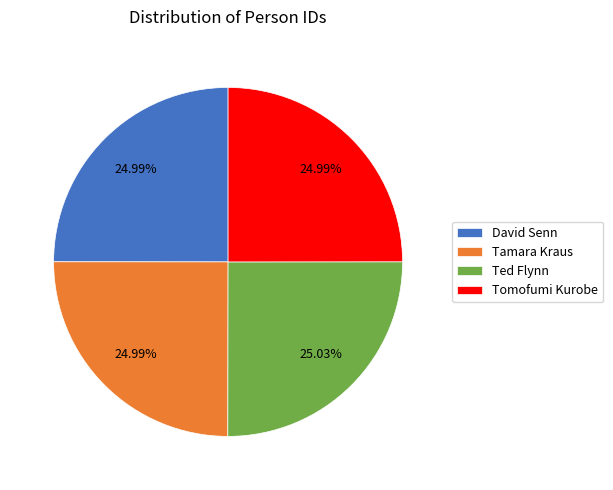

To the nearest percent, what percentage of the pie is David Senn?

25%